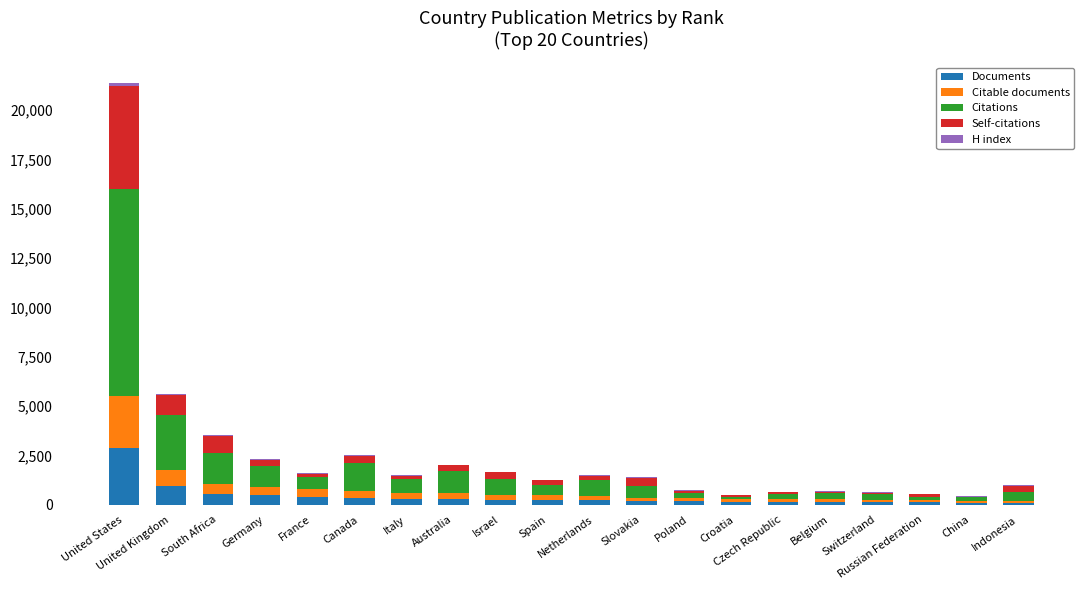

How many data points does each series have?

20